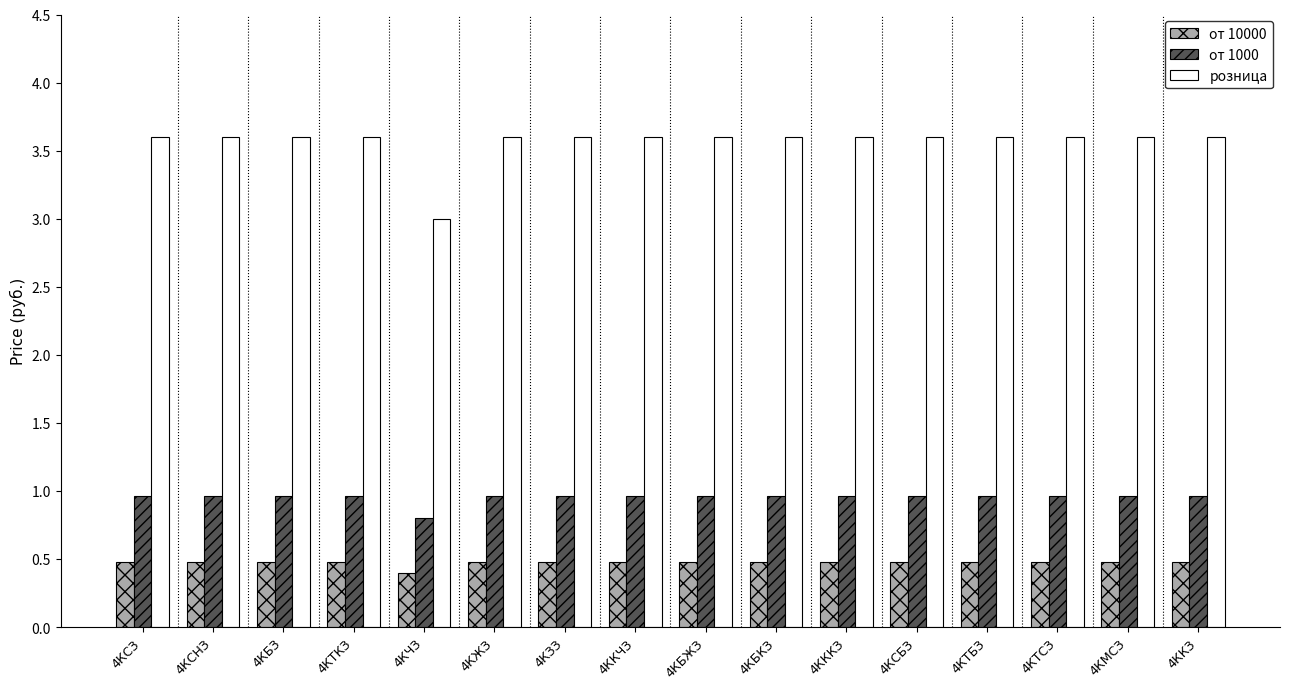

At which label does от 1000 reach its minimum?

4КЧЗ